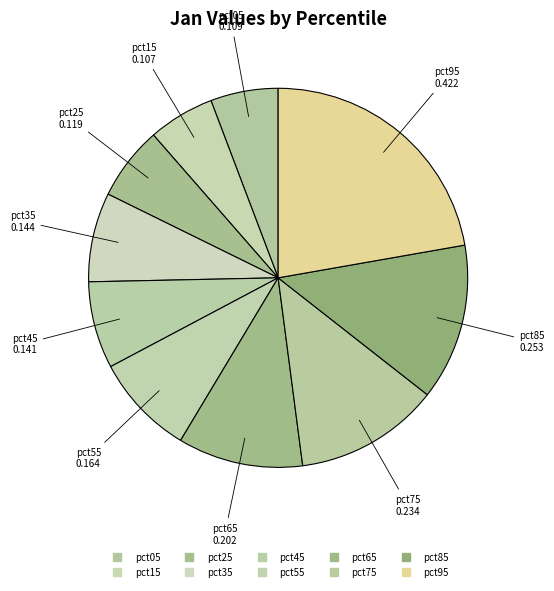

How many slices are in this pie chart?

10